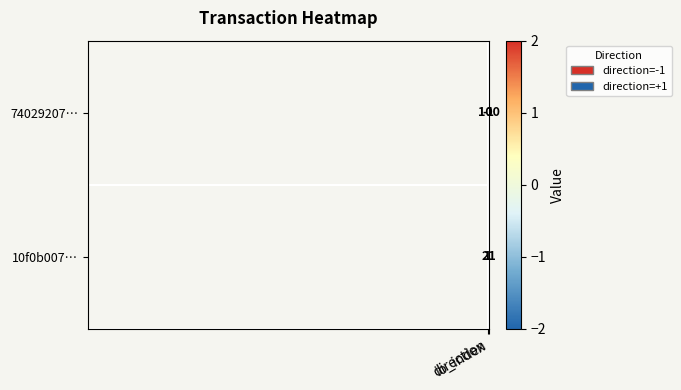

How many series are shown in this chart?

2